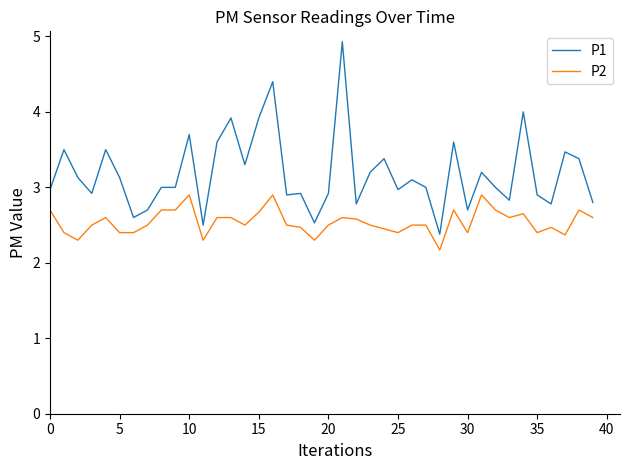

Which series has the largest total across all categories?

P1